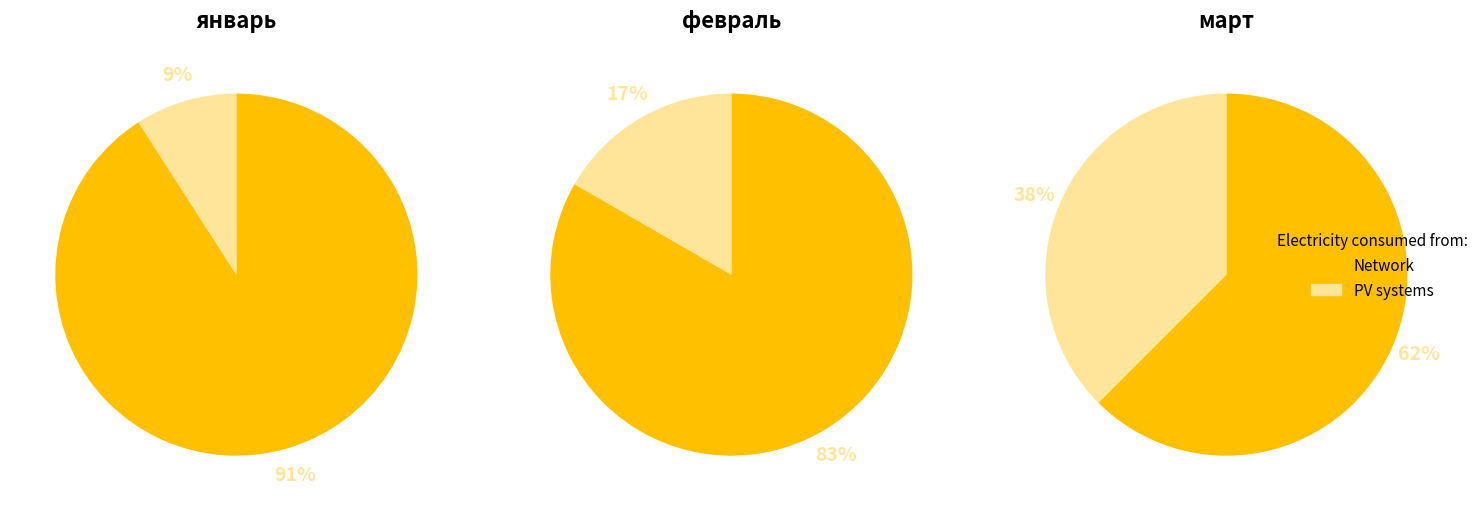

Is the sum of февраль and январь greater than half?

Yes